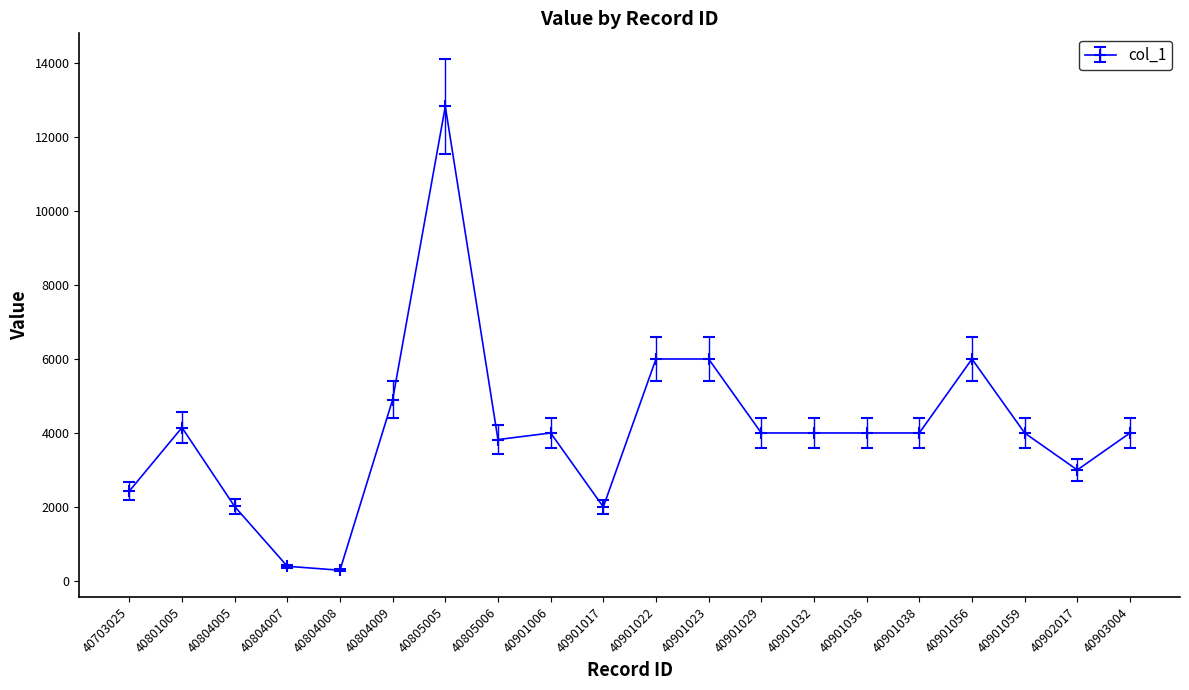

What is the difference between the maximum and minimum values?

12542.1